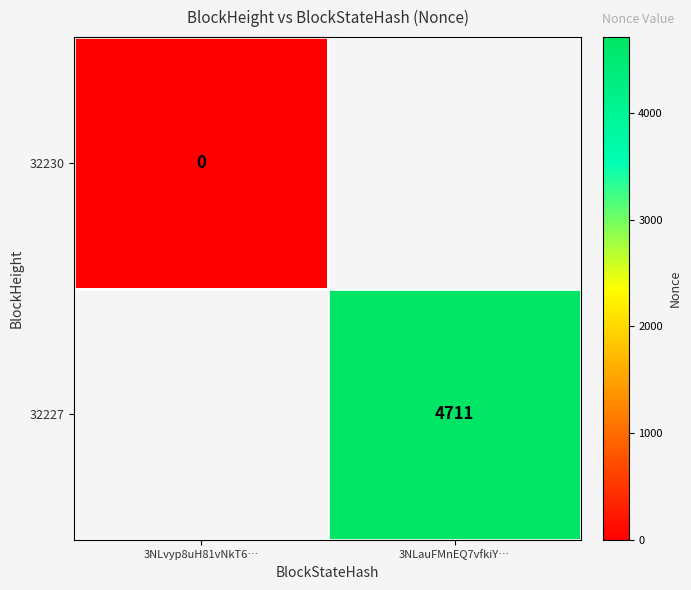

Is it true that 32227 equals 7757 at 3NLauFMnEQ7vfkiY…?

False